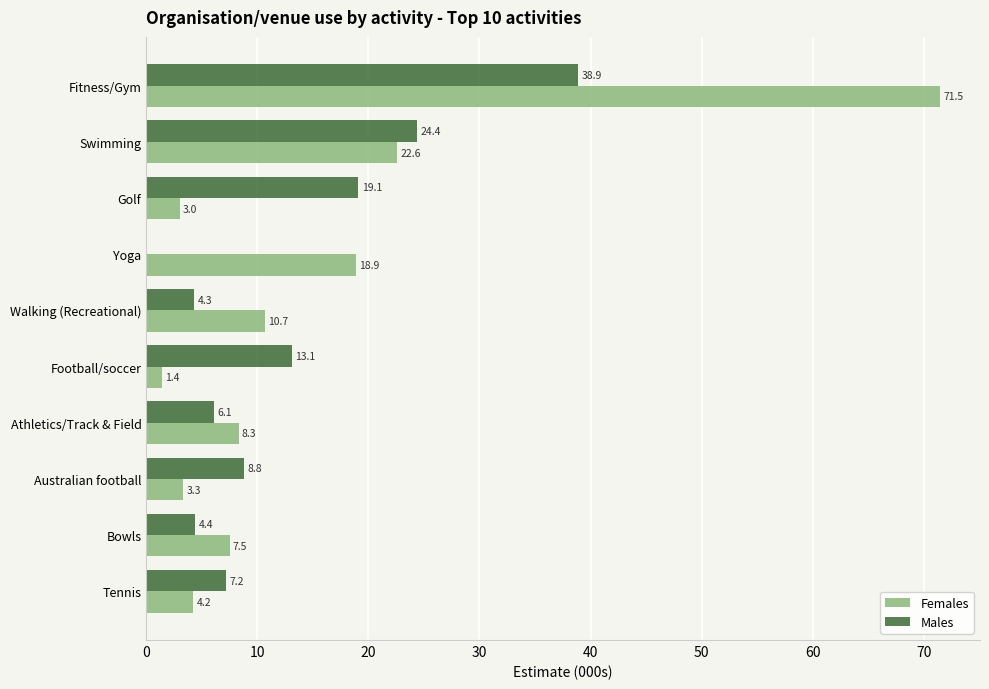

Between Golf and Football/soccer, which series saw the biggest shift?

Males